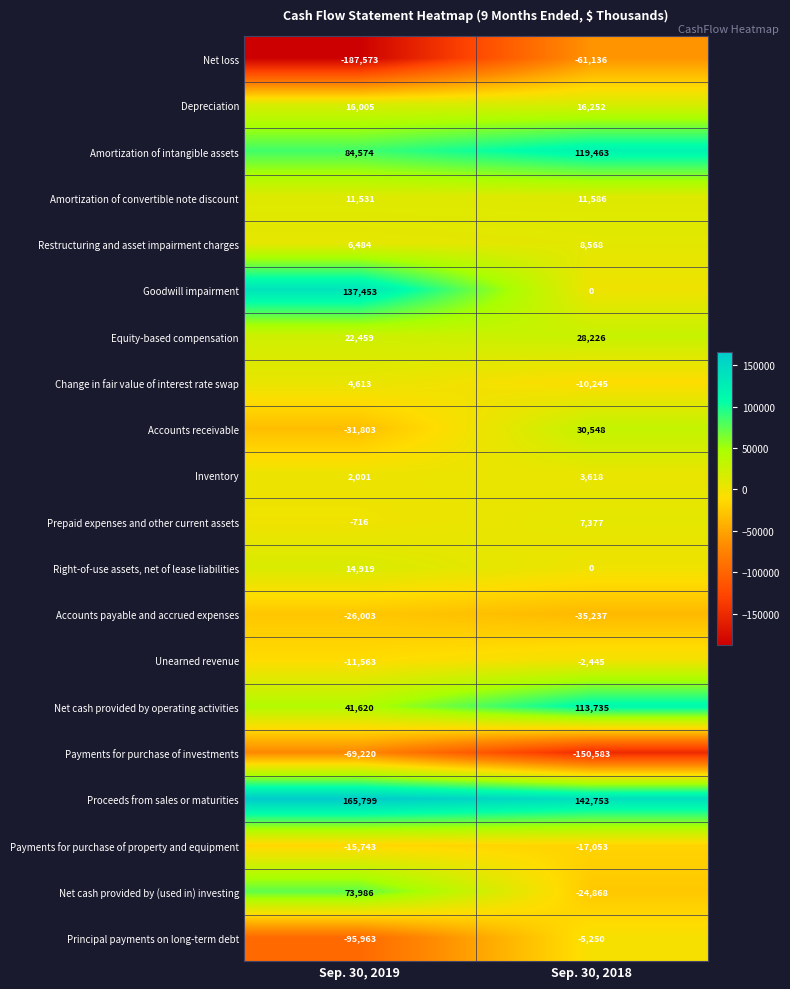

Which category has the highest value across all series?

Sep. 30, 2019